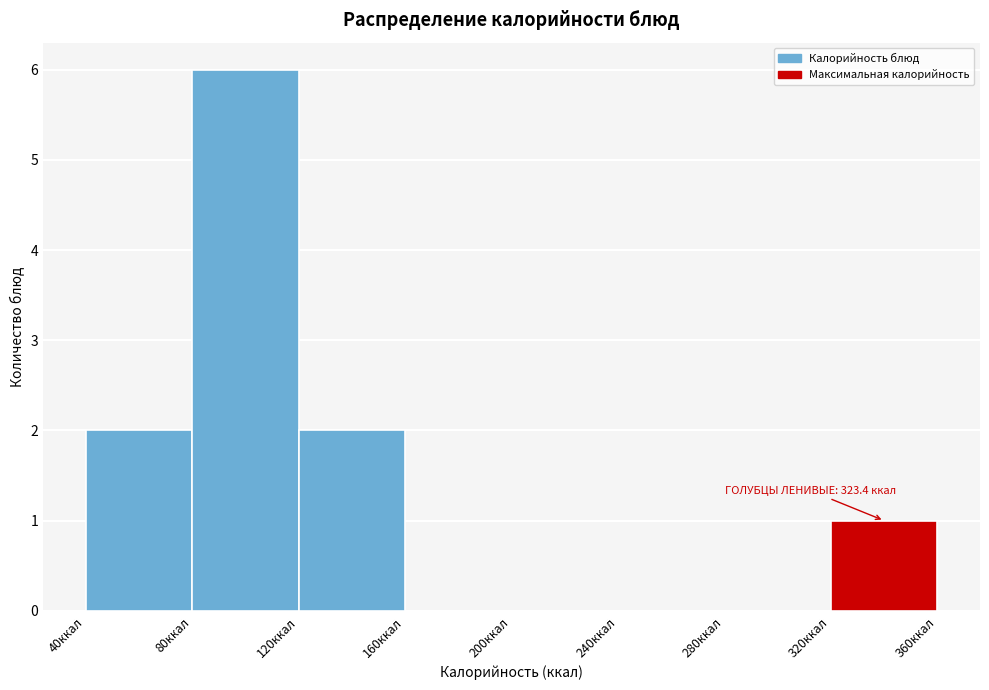

Which range on the x-axis has the tallest bar?

80 to 120